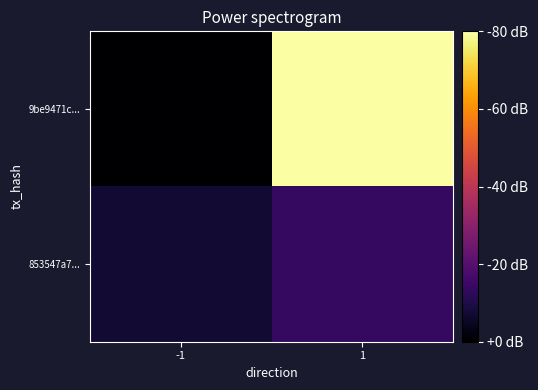

Rank the series by their maximum value, from lowest to highest.

853547a7..., 9be9471c...